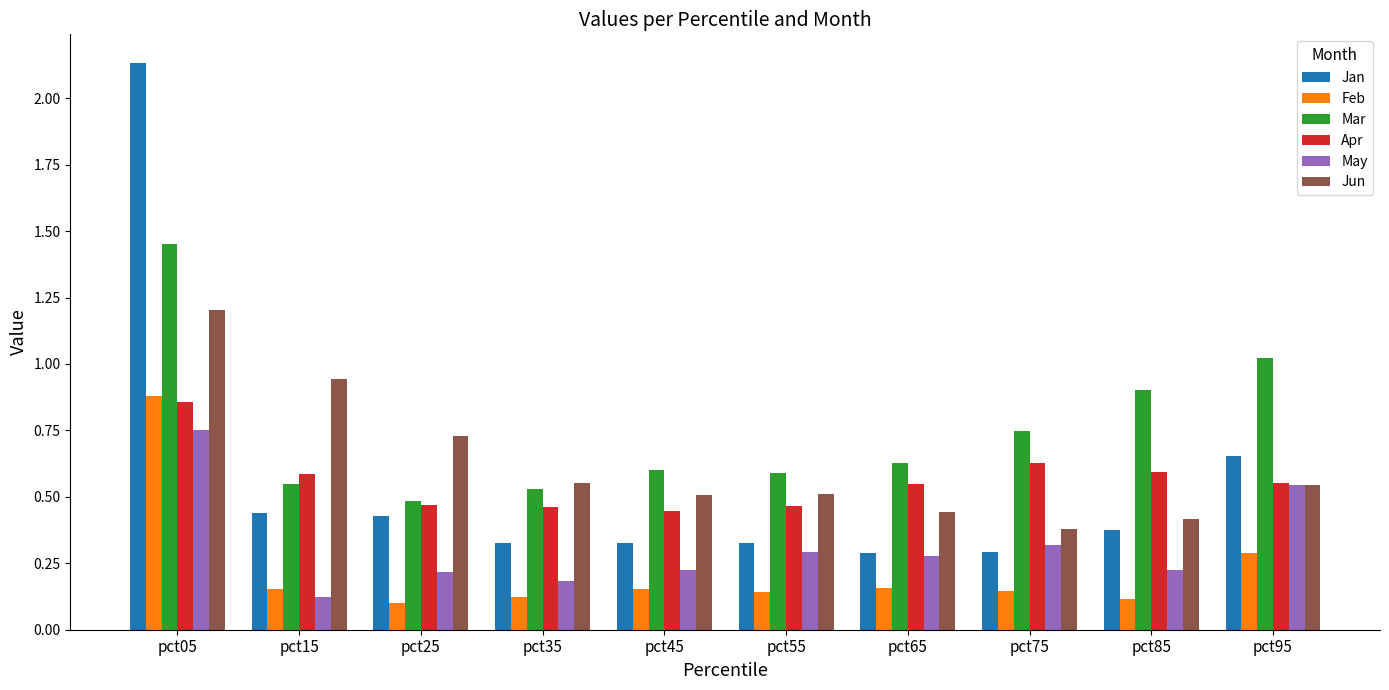

At which category is the sum across all series the highest?

pct05